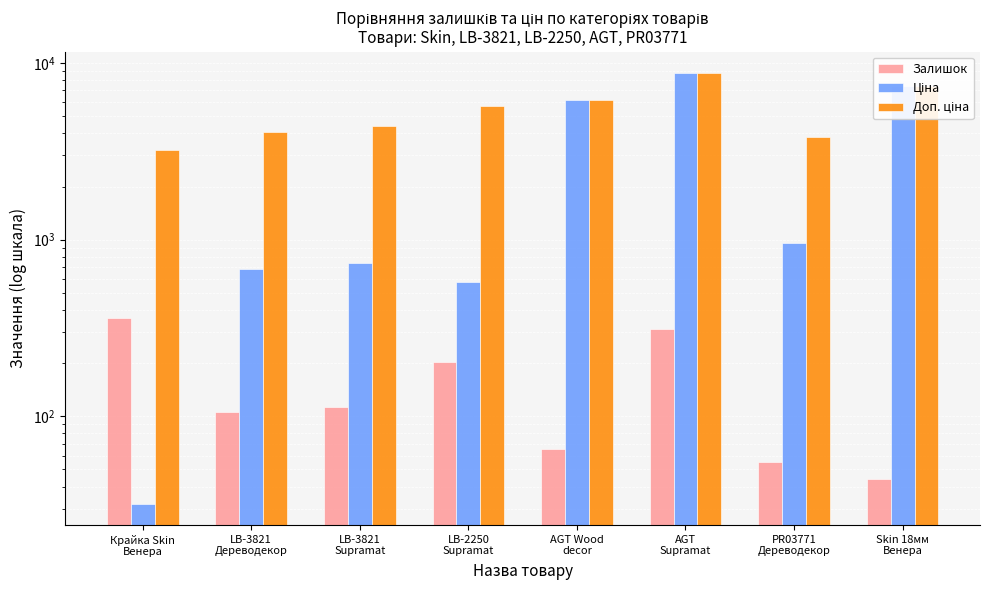

At which label does Залишок reach its minimum?

Skin 18мм
Венера